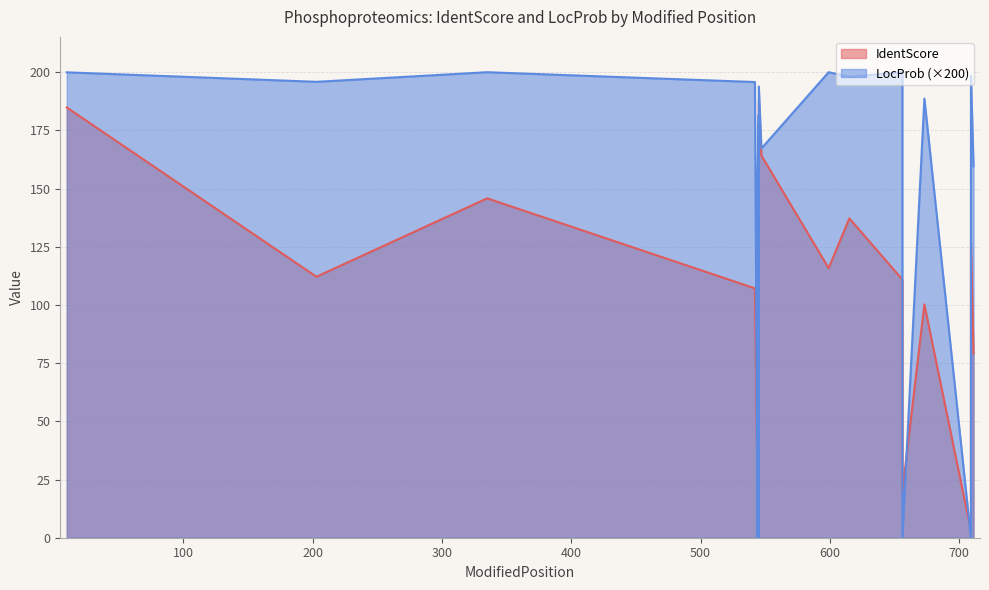

What is the value of the IdentScore point at the 14th from the left?

110.9